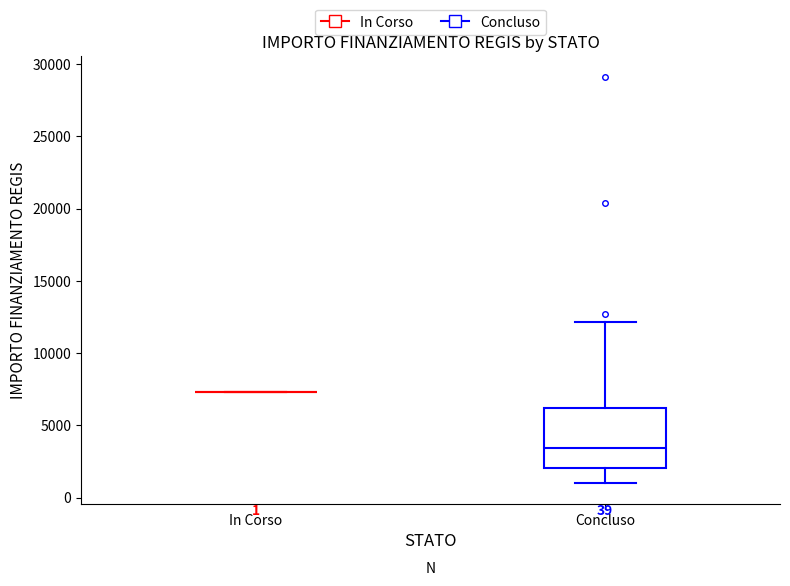

Which box is the tallest, from its lower edge to its upper edge?

Concluso